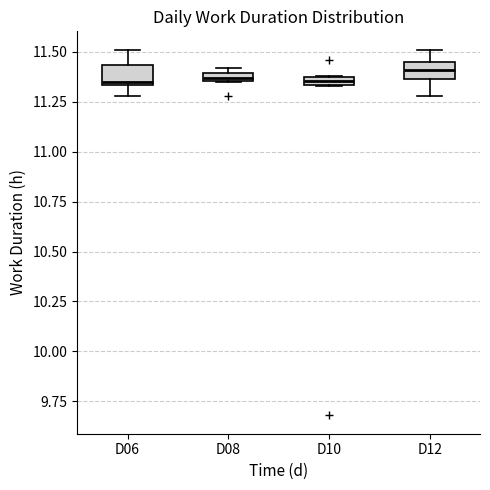

Where does the lower whisker of the box for D06 end on the y-axis? The values are not printed on the chart, so give them approximately, as read against the axis.

11.30